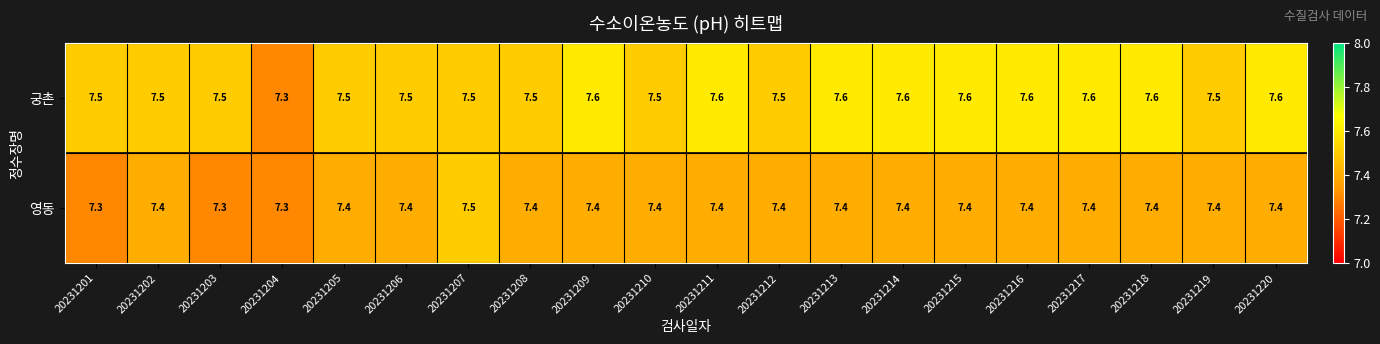

What is the total value across all series at 20231206?

14.9